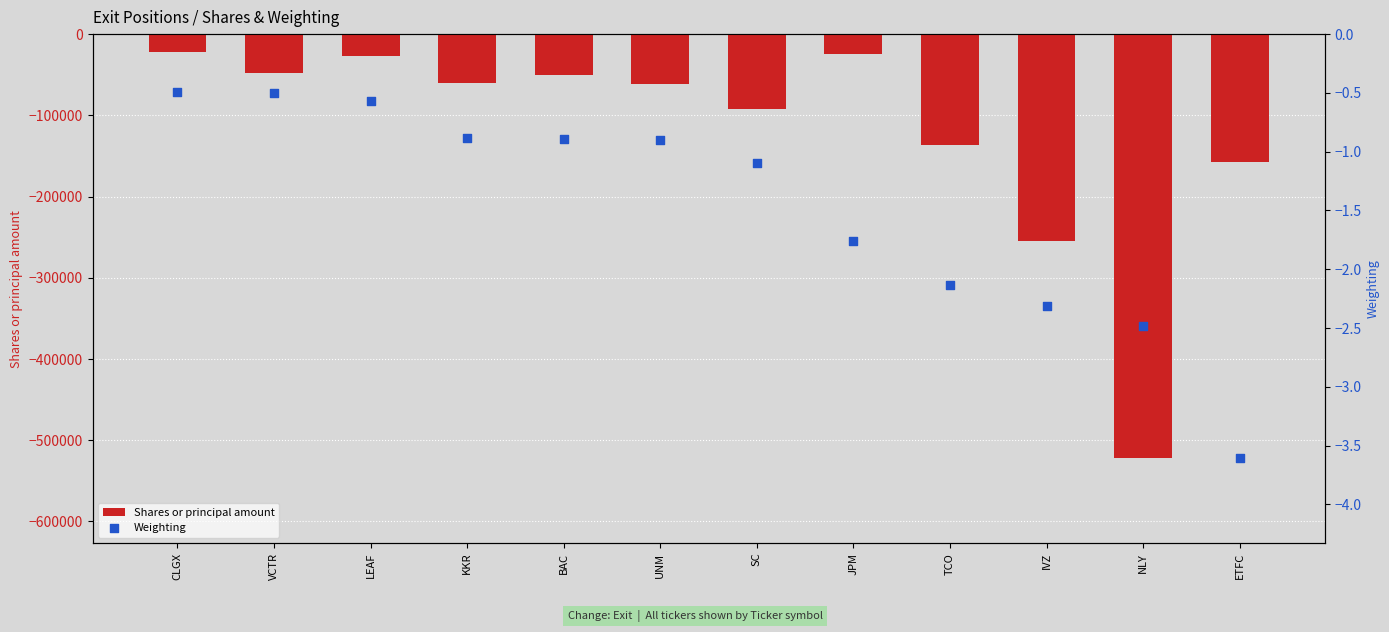

Which series has the largest total across all categories?

Weighting